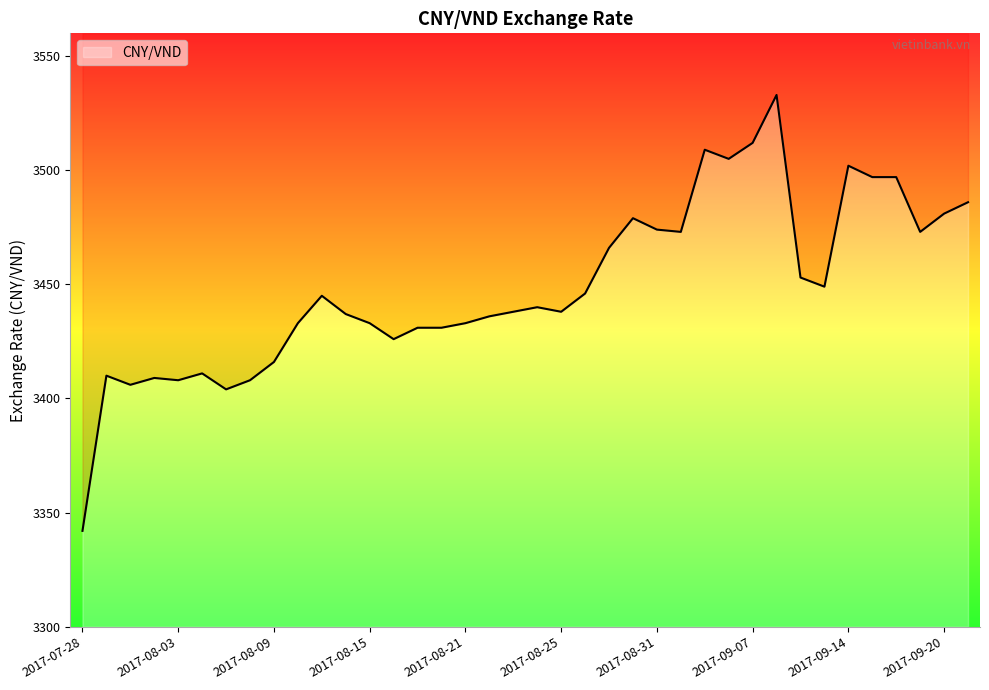

The value at 2017-08-15 is 3433. True or false?

True